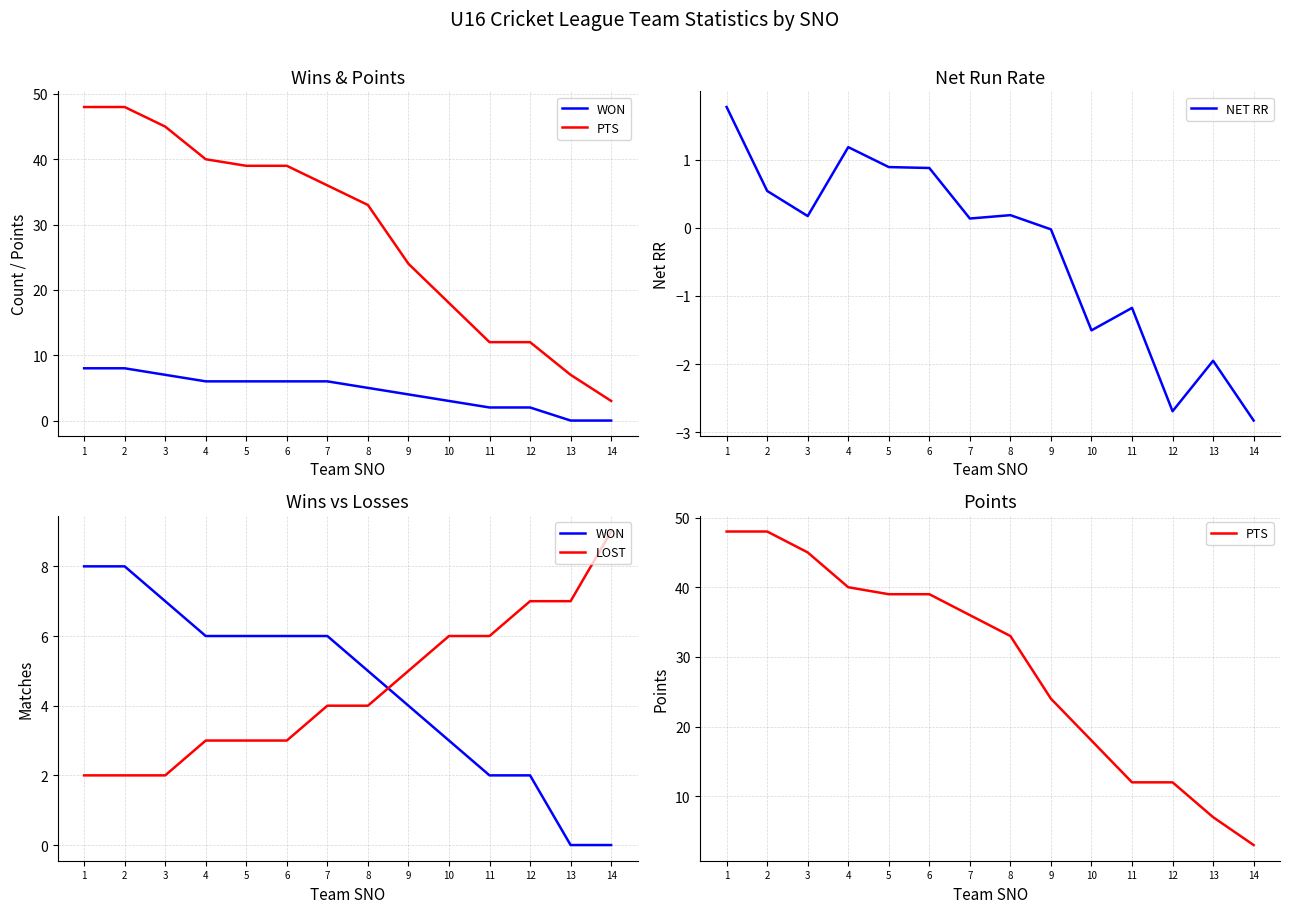

Which series has the largest range (max minus min)?

PTS